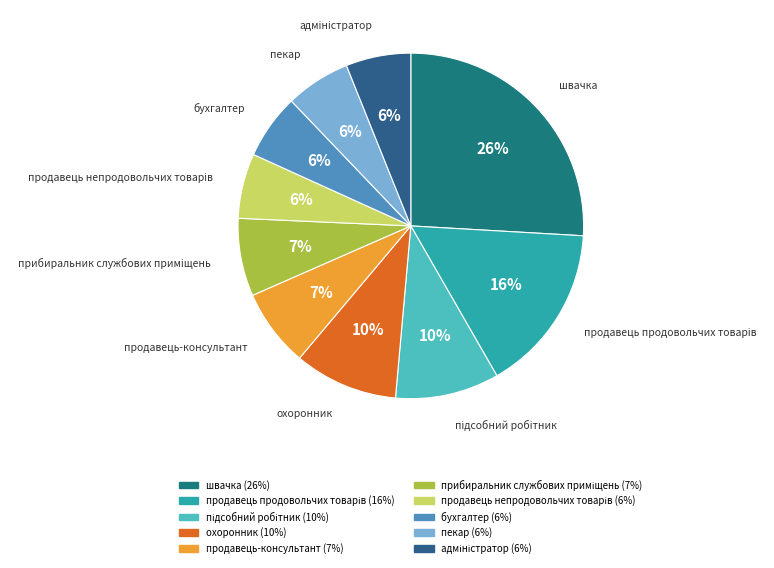

How many slices are in this pie chart?

10